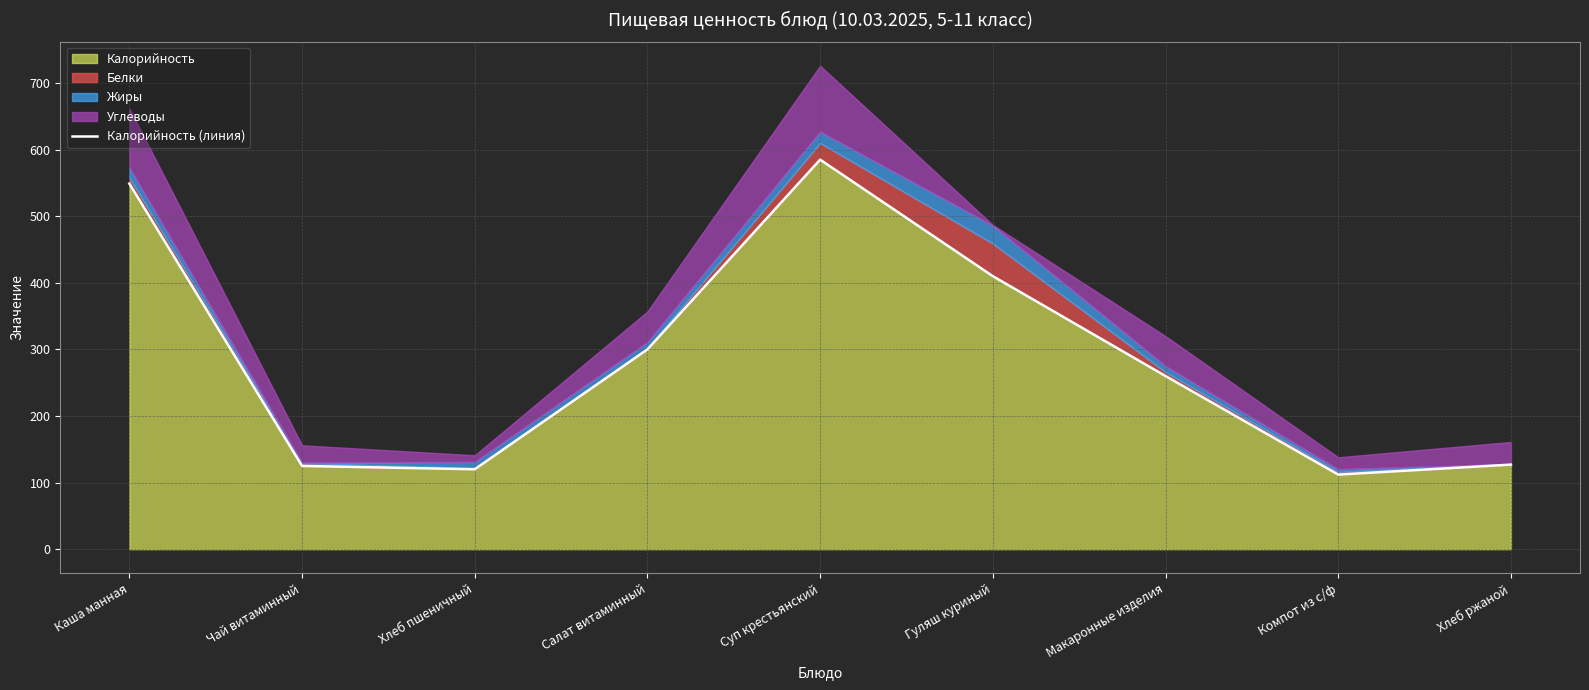

What is the label of the 4th point from the right?

Гуляш куриный